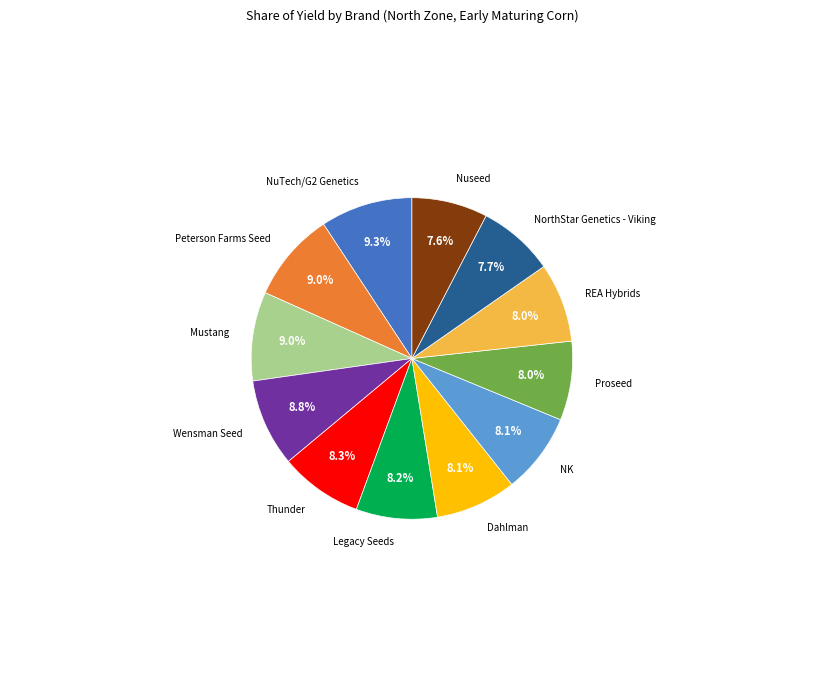

Is there any slice that represents more than half of the pie?

No